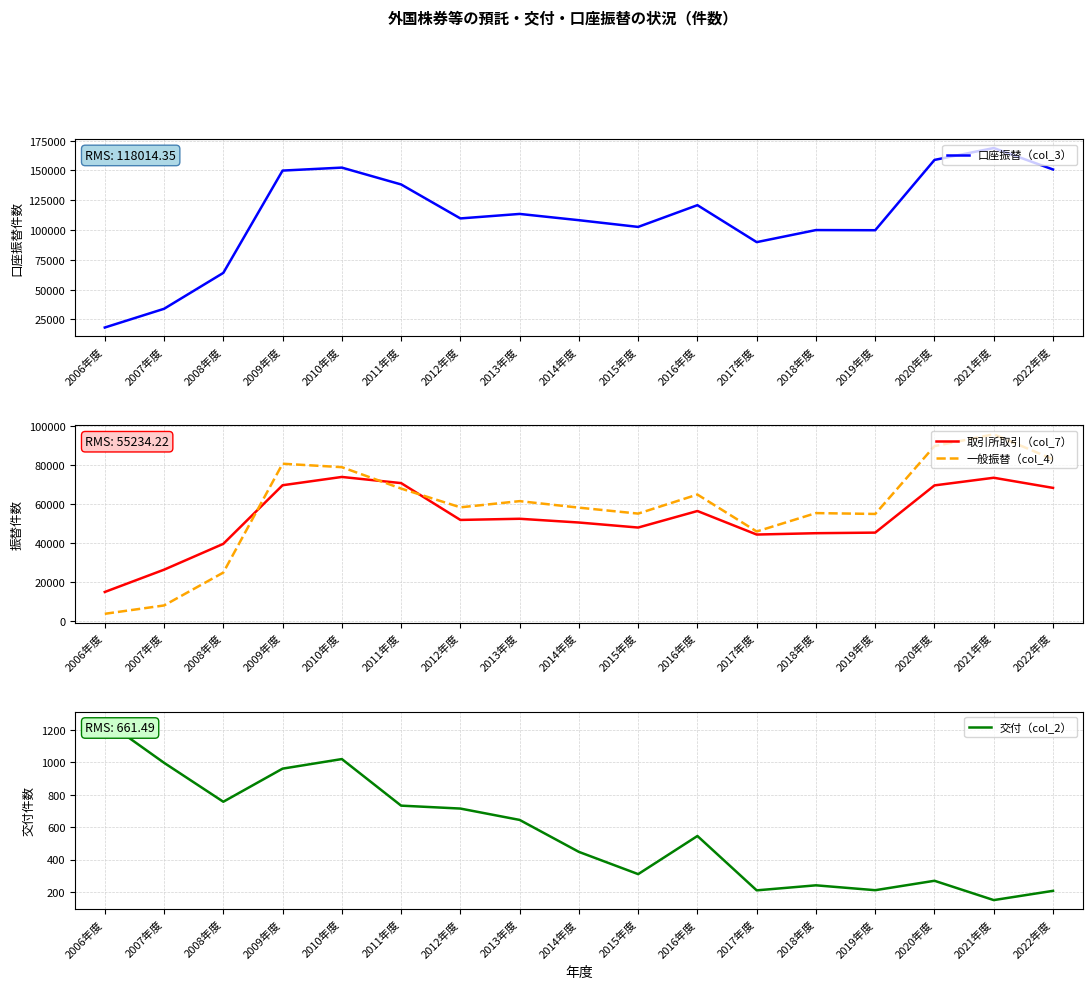

At how many categories does at least one series exceed 128089?

6